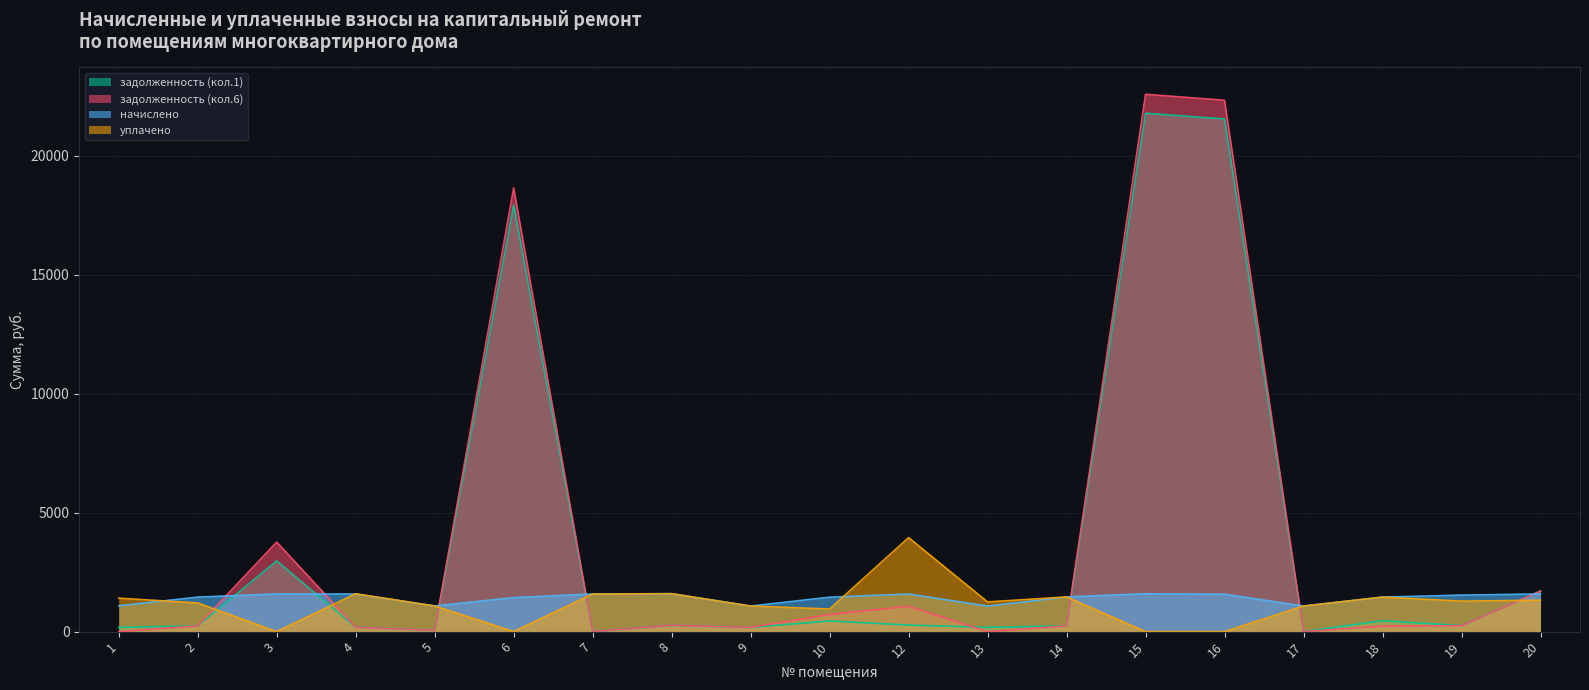

Which series has the largest range (max minus min)?

задолженность (кол.6)